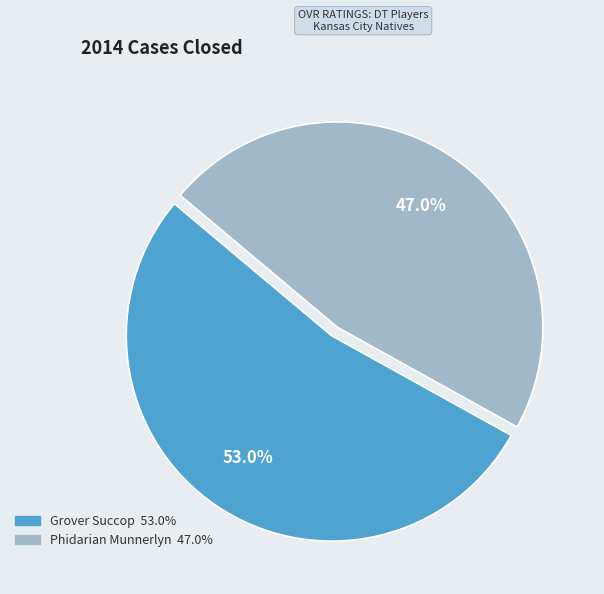

What is the majority slice?

Grover Succop